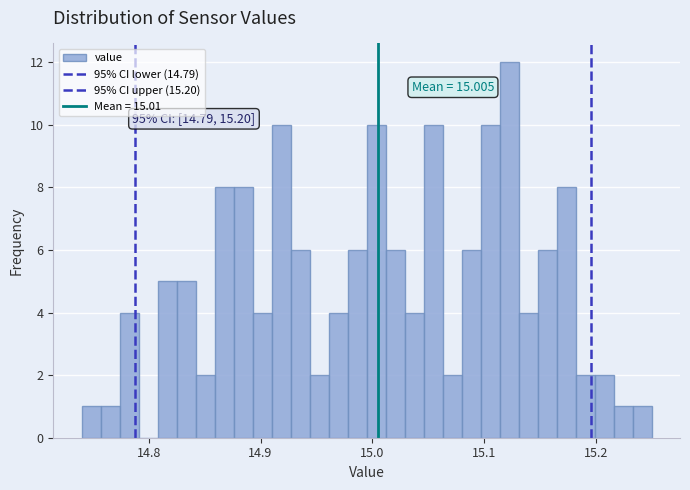

Read against the x-axis, roughly where is the centre of the tallest bar?

15.12